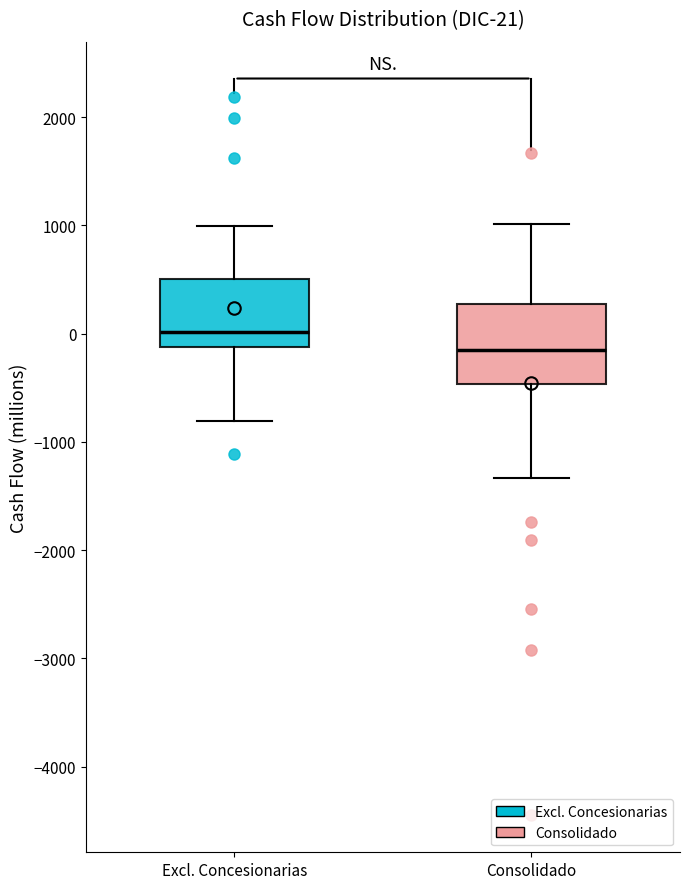

Which box is the tallest, from its lower edge to its upper edge?

Consolidado